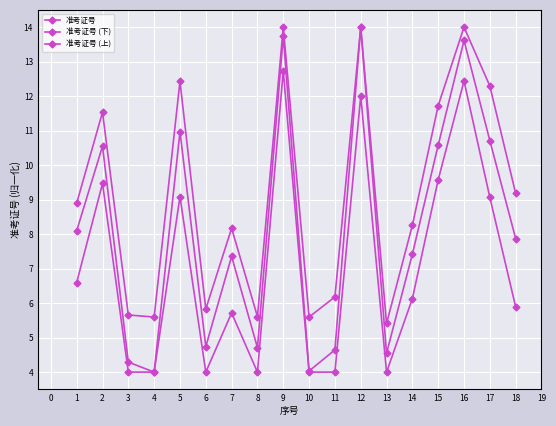

Count the number of categories in the chart.

18